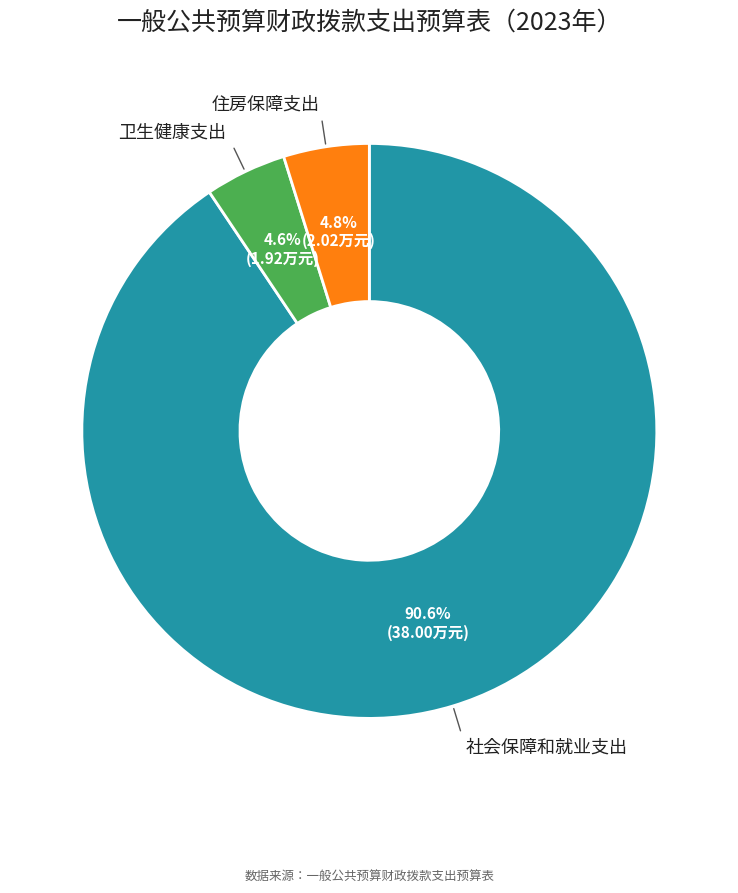

Does any single category account for the majority?

Yes